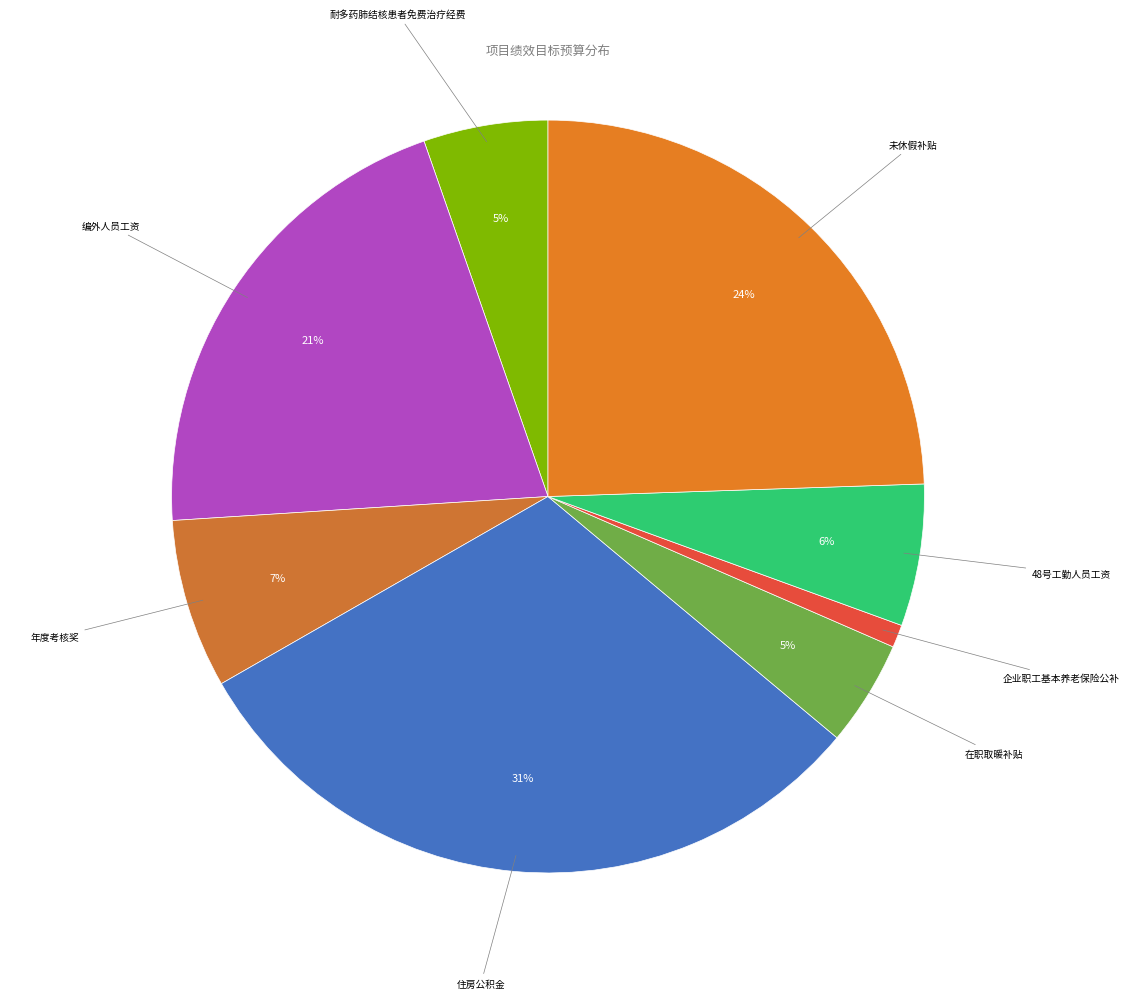

How many segments does this pie chart have?

8